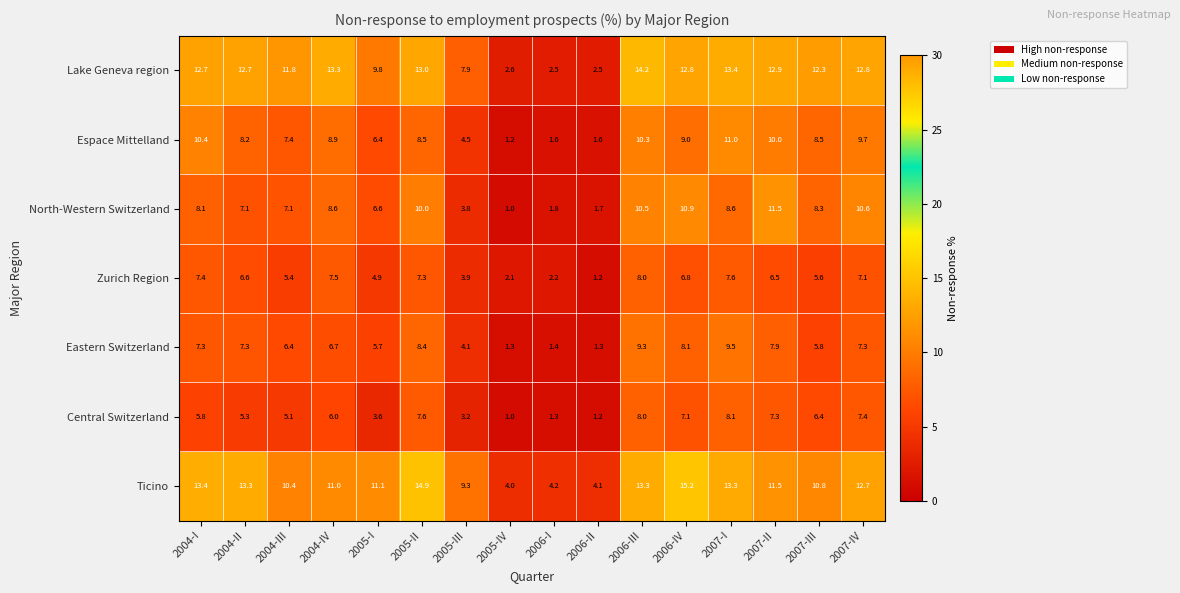

Which series has the largest total across all categories?

Ticino